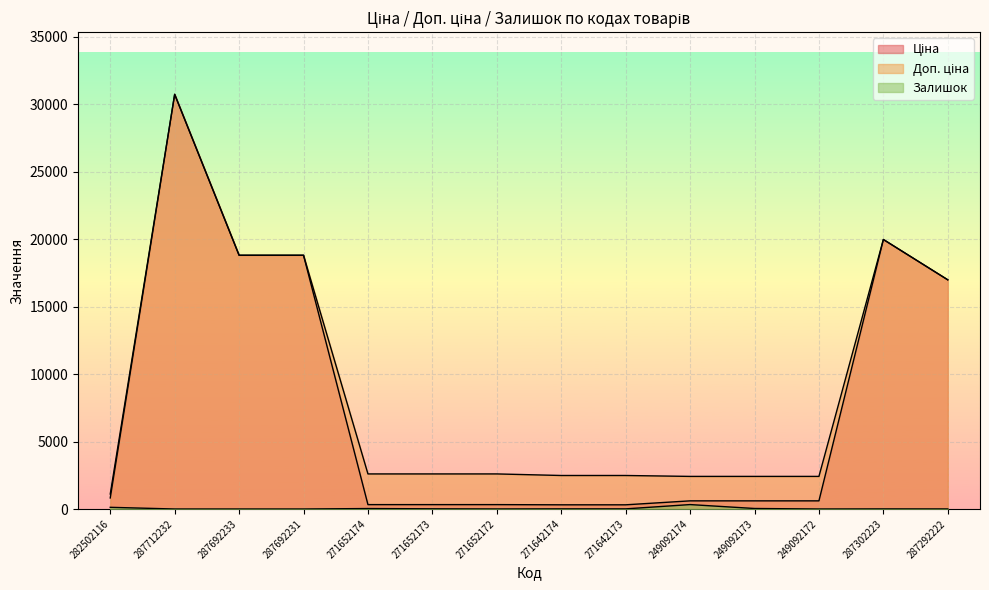

True or false: Залишок has more than 2 interior local peaks.

True